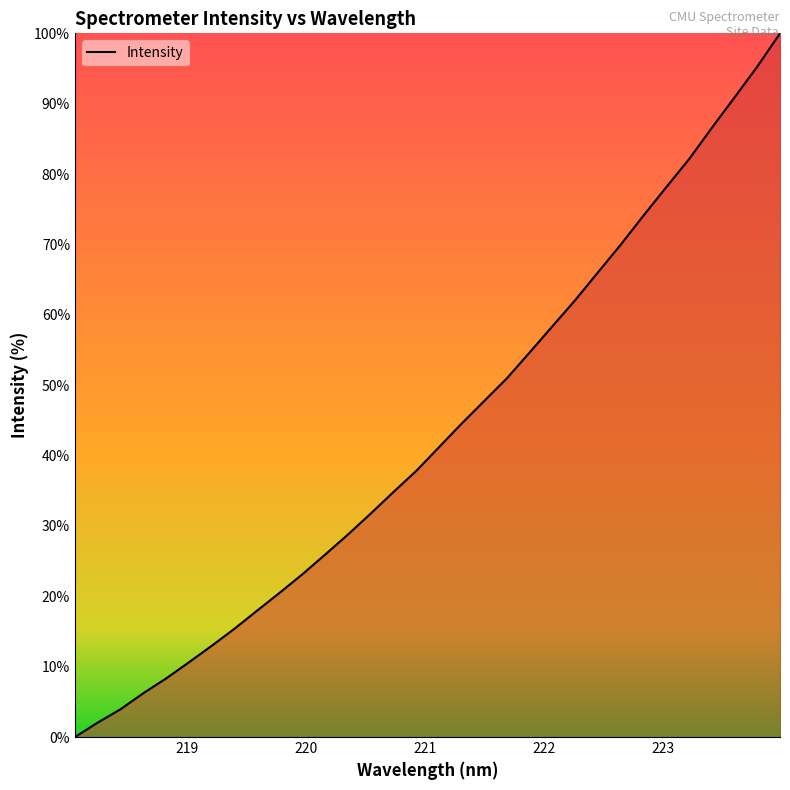

How many values are below 41?

16